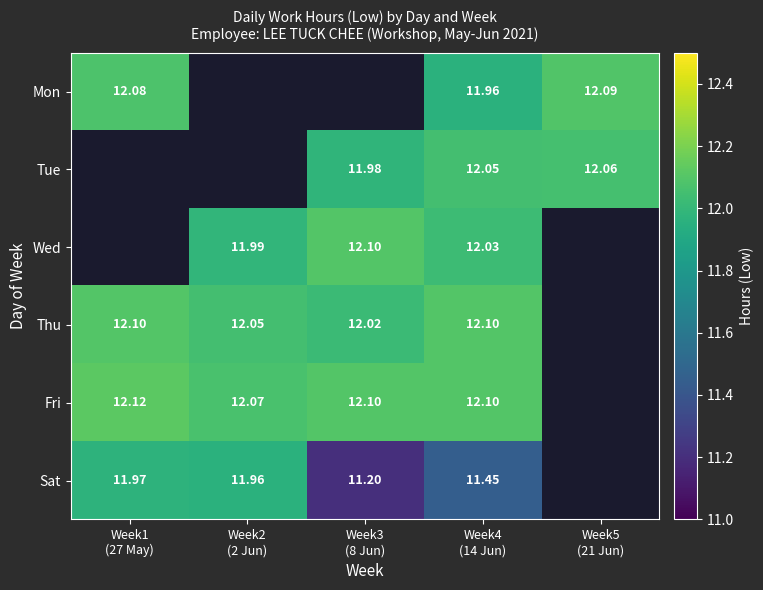

How many values in the Tue series exceed 11?

3